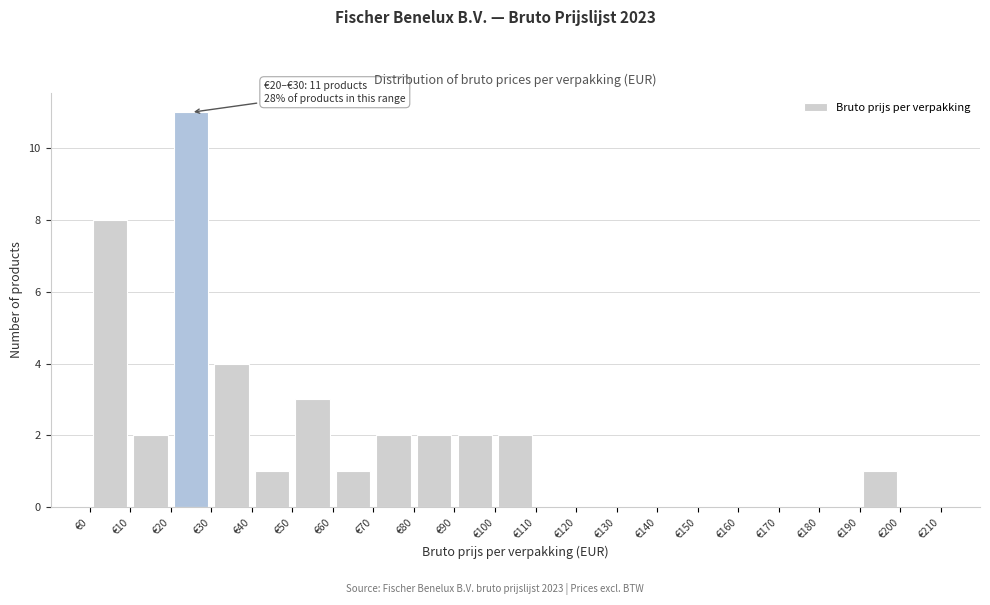

Over which range of the x-axis is the bar tallest?

20 to 30